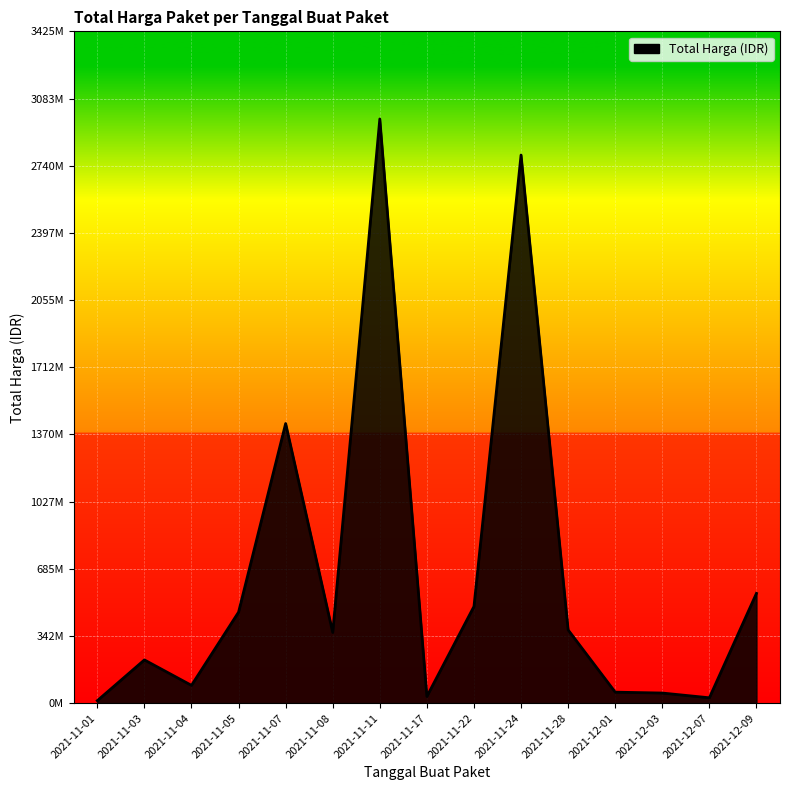

What is the difference between the values at 2021-11-22 and 2021-11-04?

402327925